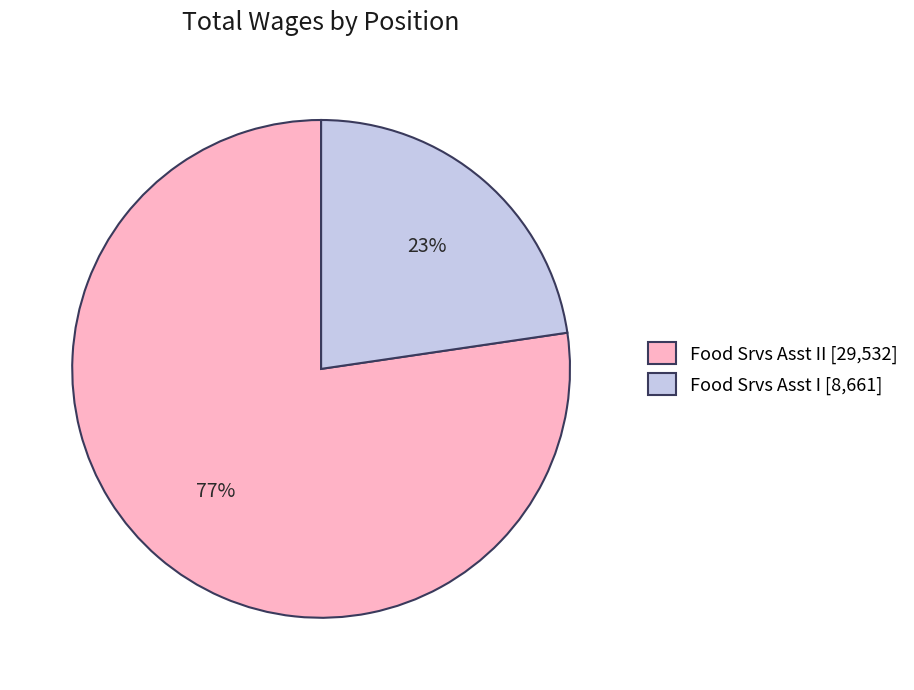

Which slice is the largest?

Food Srvs Asst II [29,532]